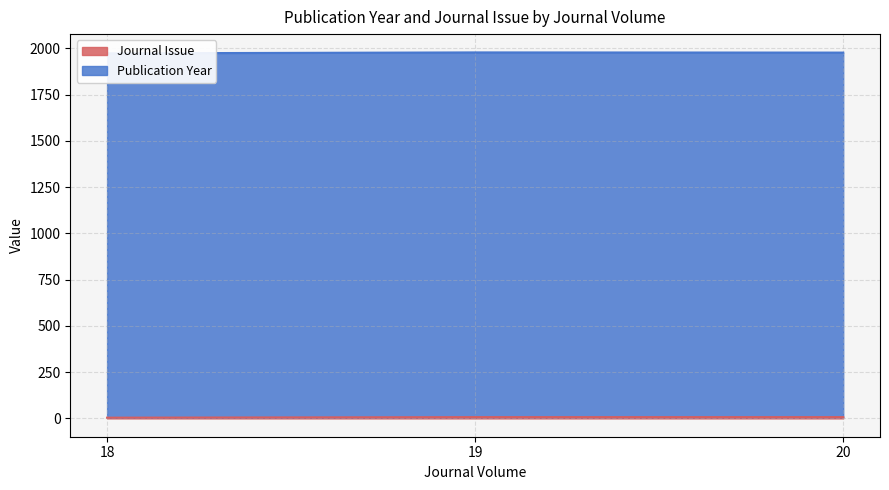

What is the difference between the second highest and minimum values?

3